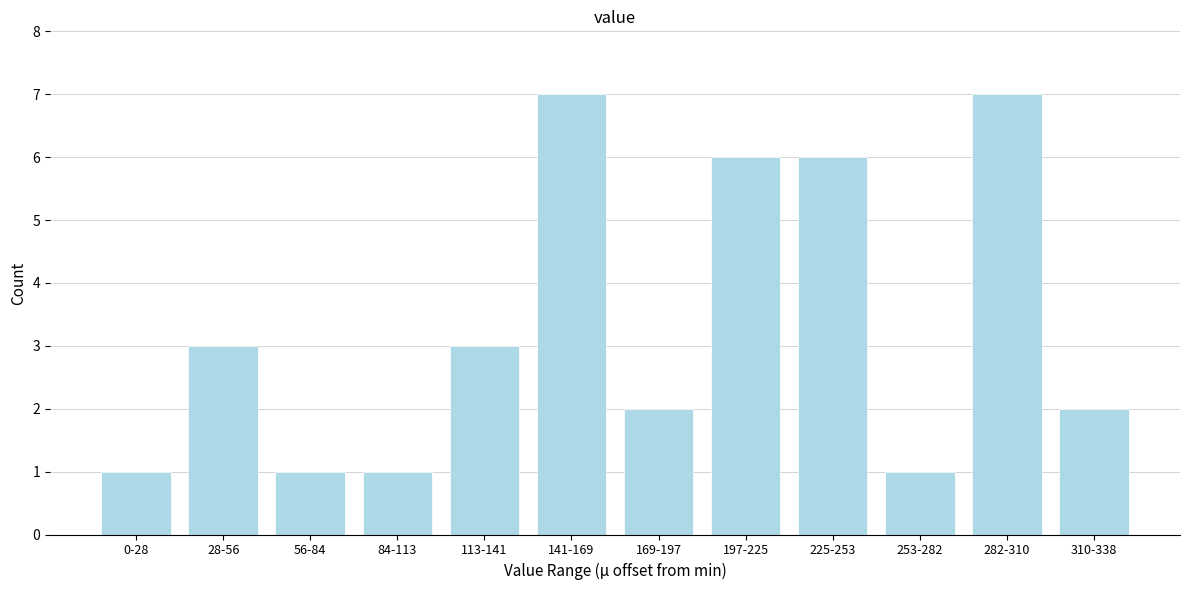

Reading right to left, extract all data points from this chart.

2	7	1	6	6	2	7	3	1	1	3	1